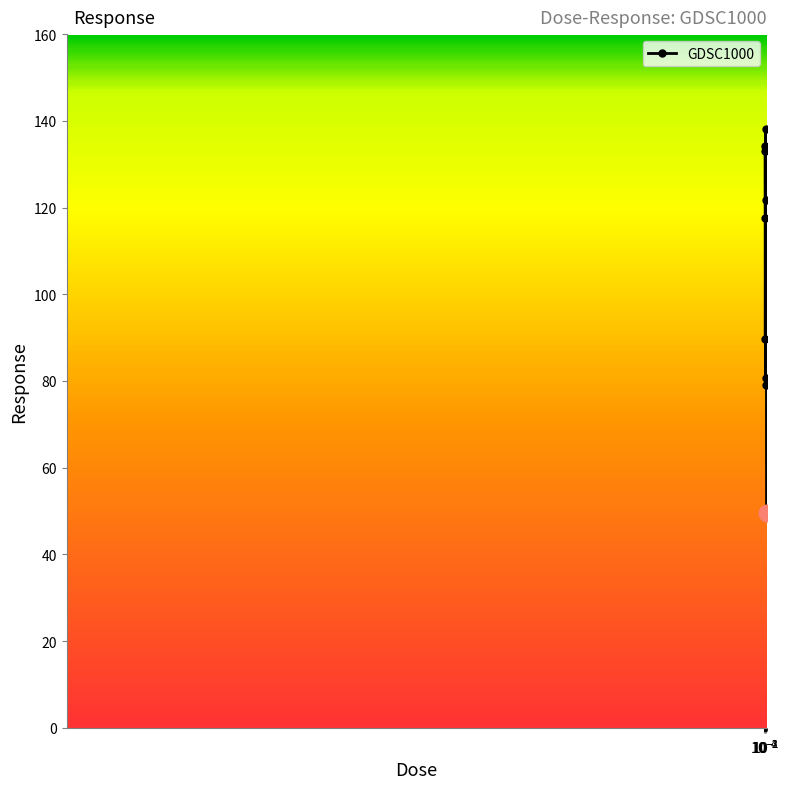

True or false: there are more than 2 points higher than both neighbors.

True